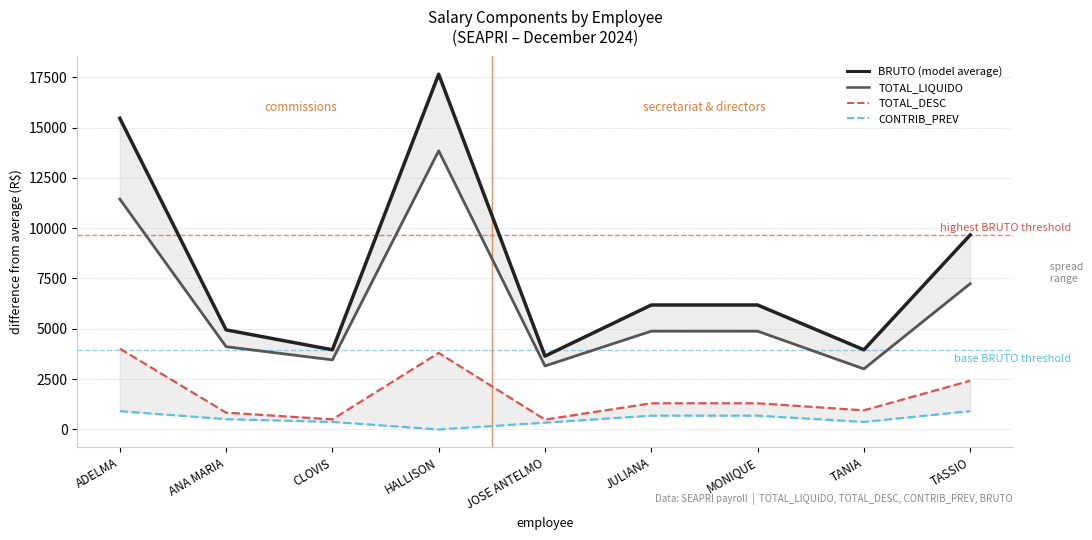

What position from the left is MONIQUE?

7